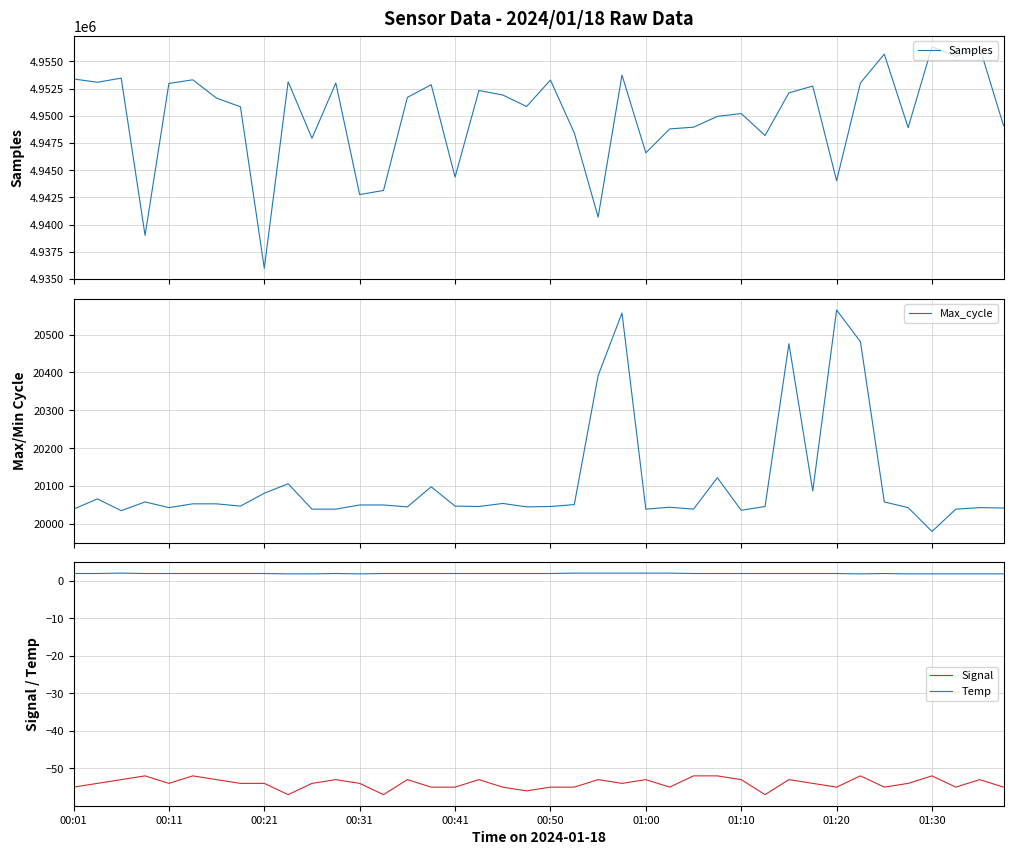

What is the total value across all series at 11?

4972994.9